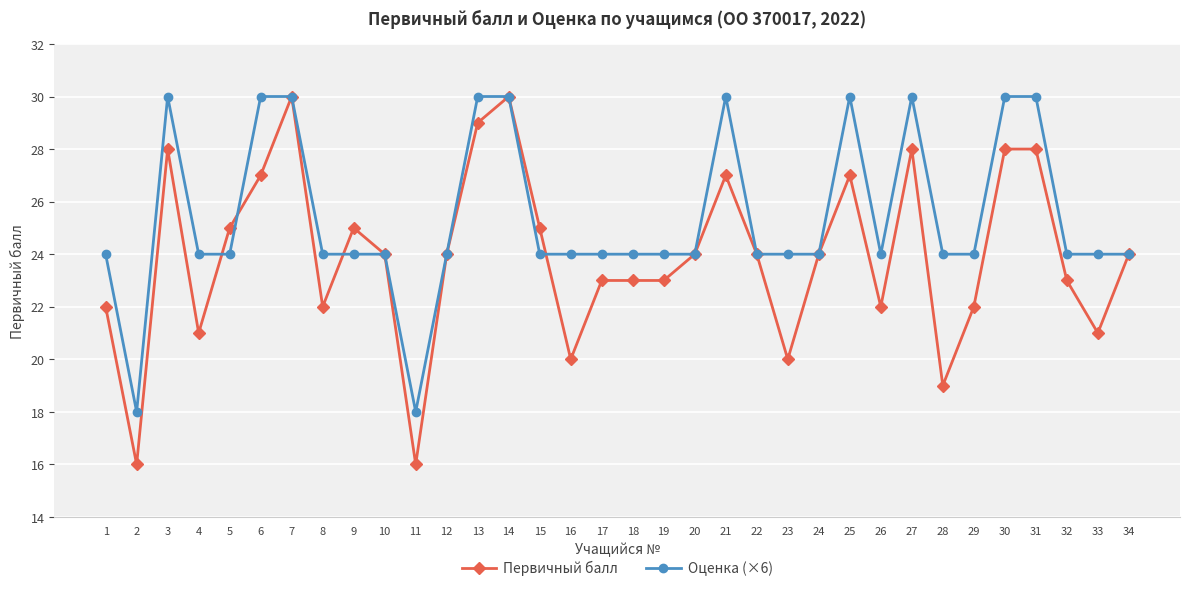

What is the value of the Оценка (×6) point at the 23rd from the left?

24